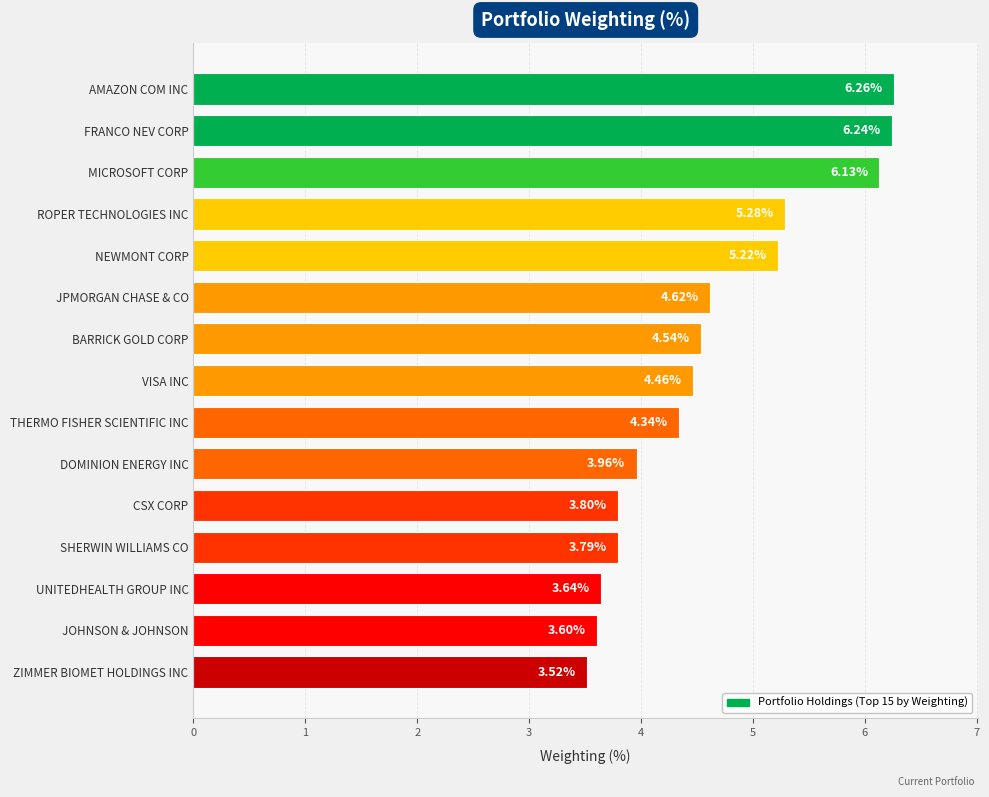

List the labels in order of value, largest first.

AMAZON COM INC, FRANCO NEV CORP, MICROSOFT CORP, ROPER TECHNOLOGIES INC, NEWMONT CORP, JPMORGAN CHASE & CO, BARRICK GOLD CORP, VISA INC, THERMO FISHER SCIENTIFIC INC, DOMINION ENERGY INC, CSX CORP, SHERWIN WILLIAMS CO, UNITEDHEALTH GROUP INC, JOHNSON & JOHNSON, ZIMMER BIOMET HOLDINGS INC